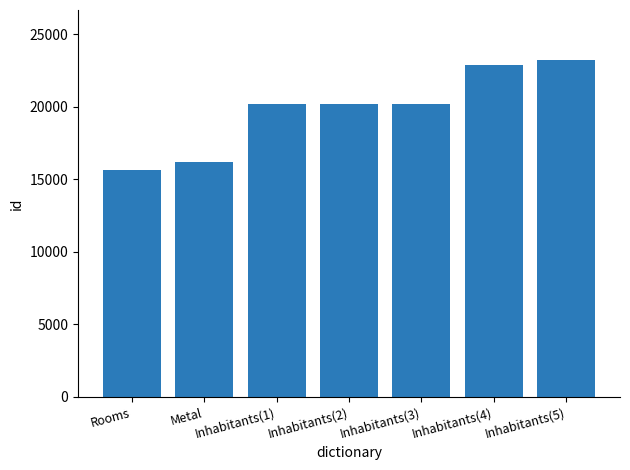

What is the sum of the values at Inhabitants(4) and Inhabitants(1)?

43078